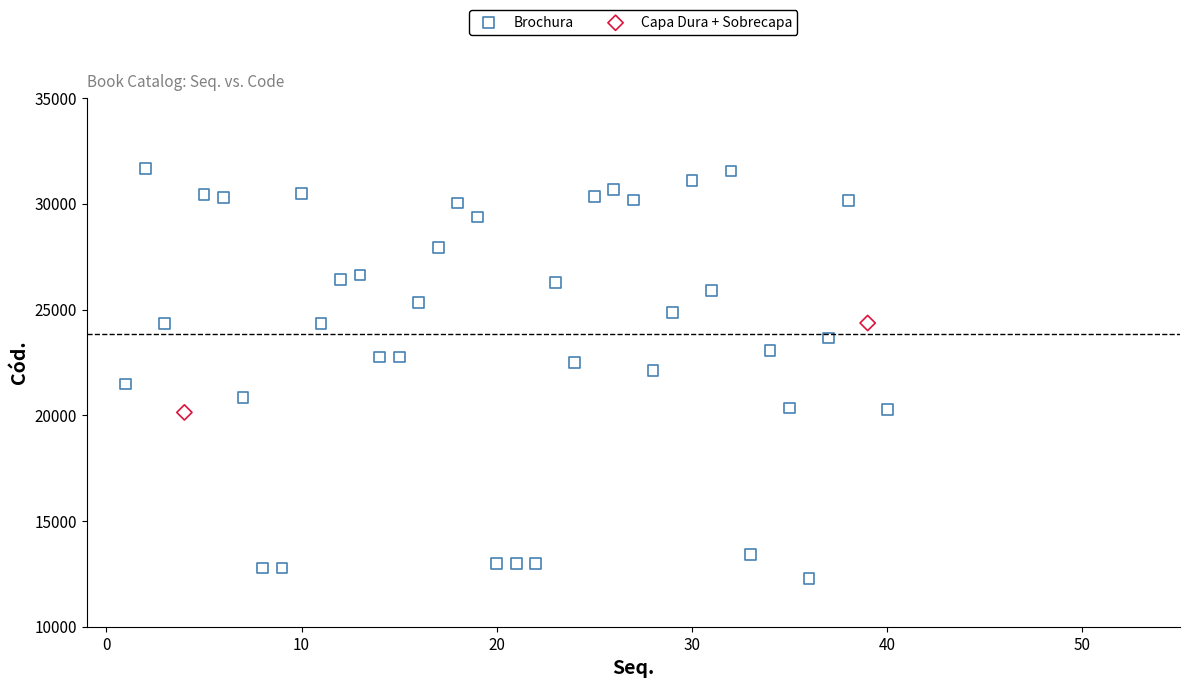

What are all the series names shown in the legend?

Brochura, Capa Dura + Sobrecapa